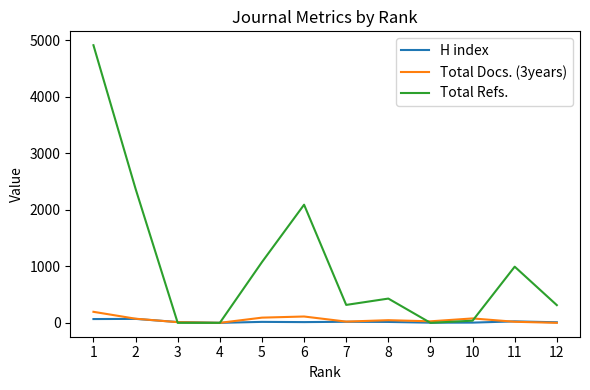

What is the sum of all Total Refs. values?

12532